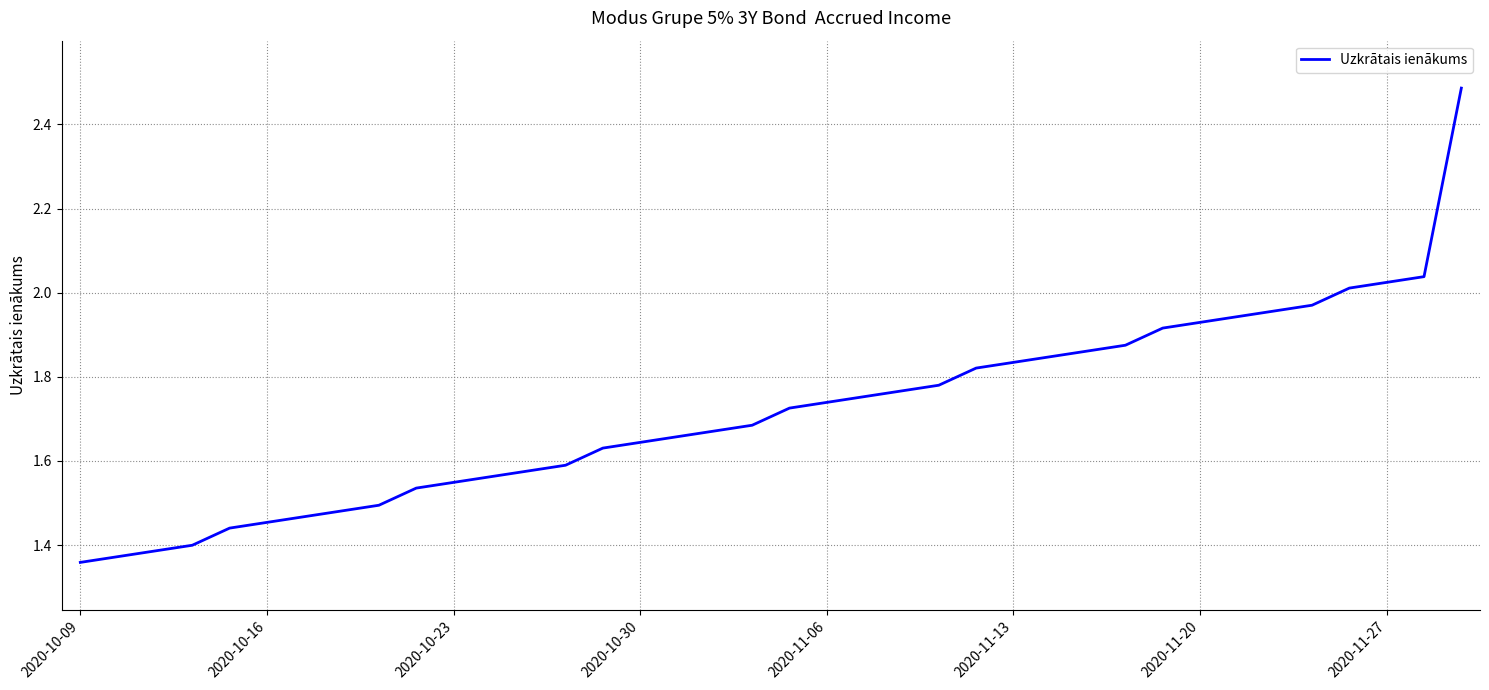

What is the difference between the maximum and minimum values?

1.1